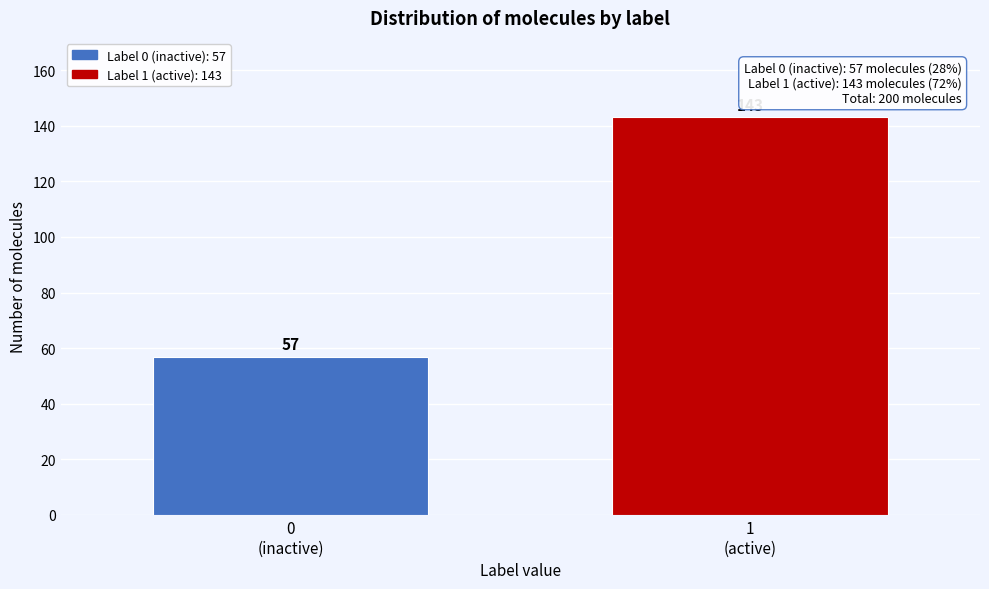

Reading left to right, extract all data points from this chart.

57	143